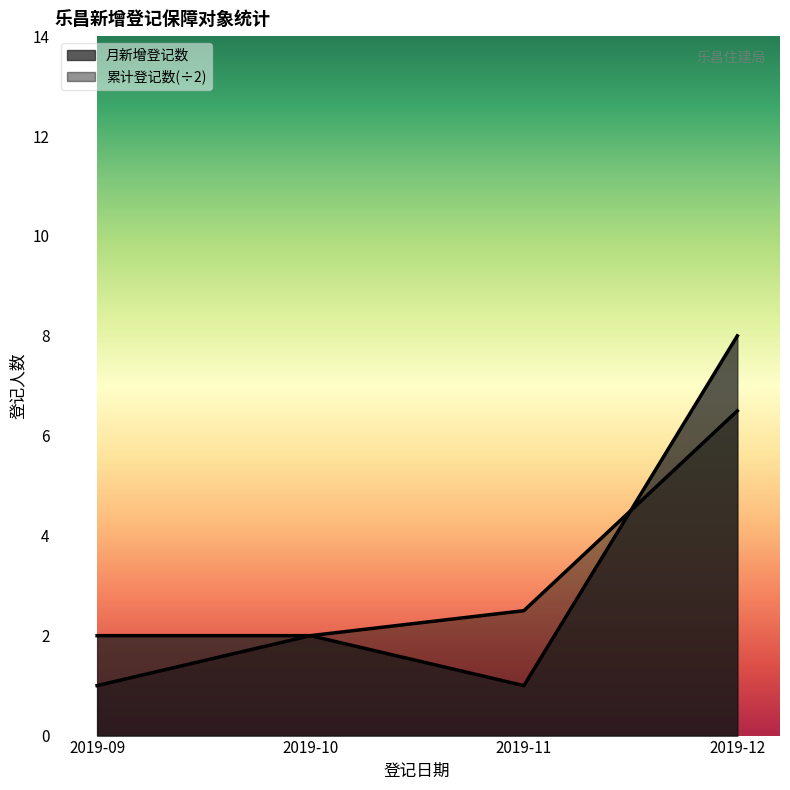

How many lines are shown in the chart?

2